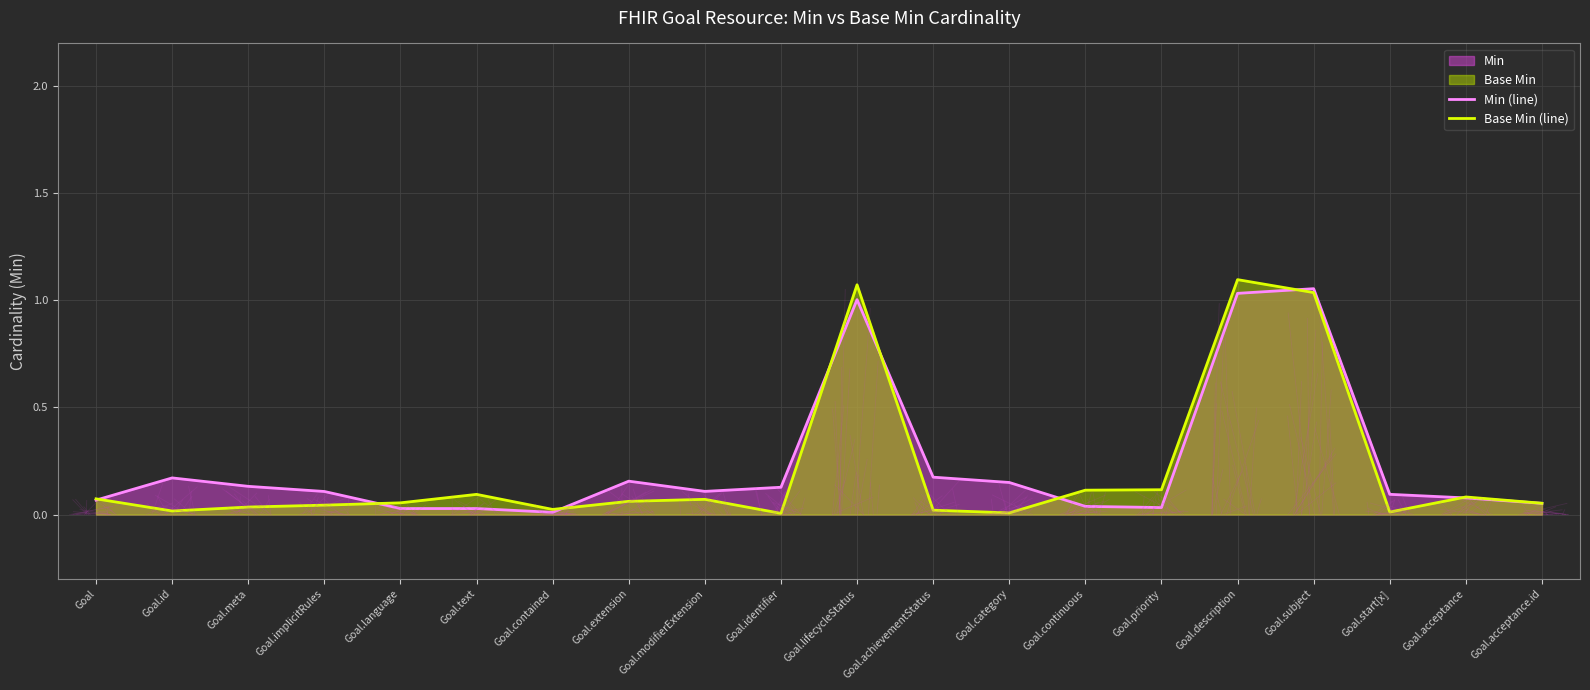

What is the difference between the second highest and second lowest values in the Base Min (line) series?

1.1